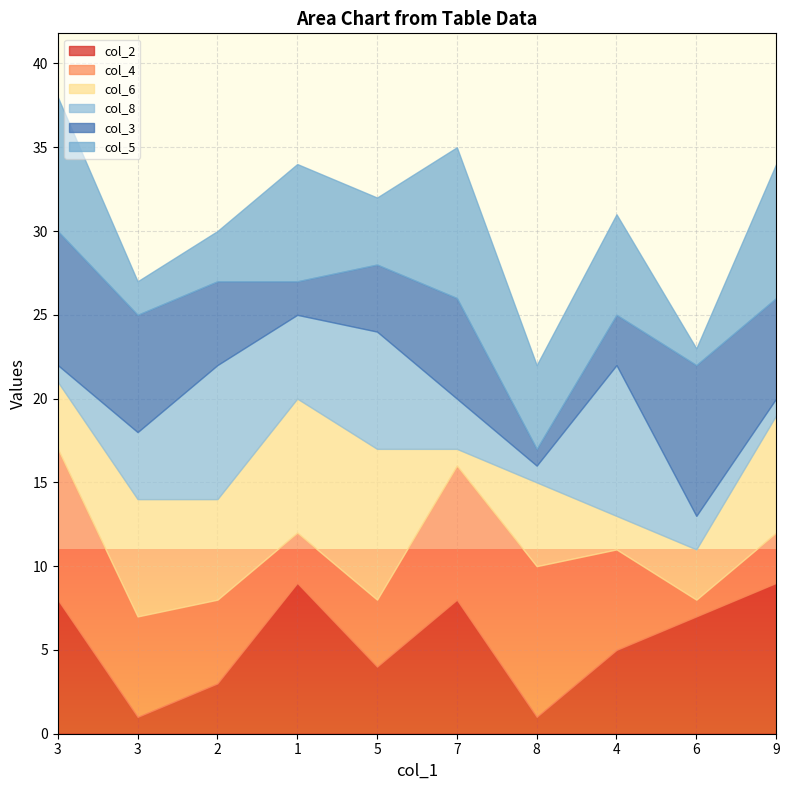

How many values in the col_2 series are below 7?

5